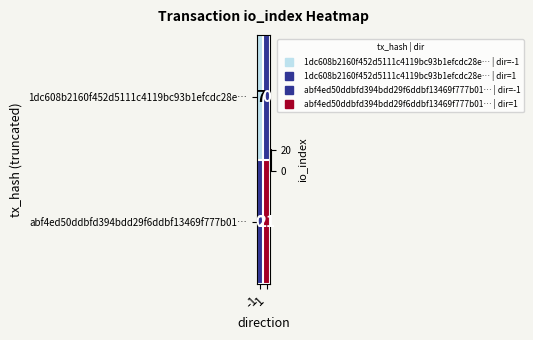

Count the number of data series in this chart.

2